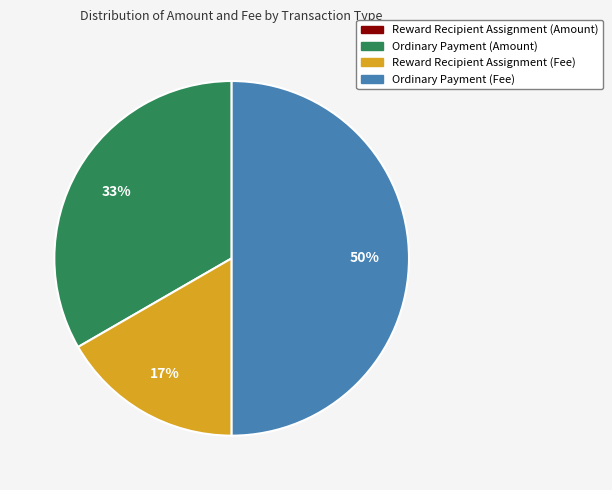

Is Ordinary Payment (Amount) the majority of the pie?

No